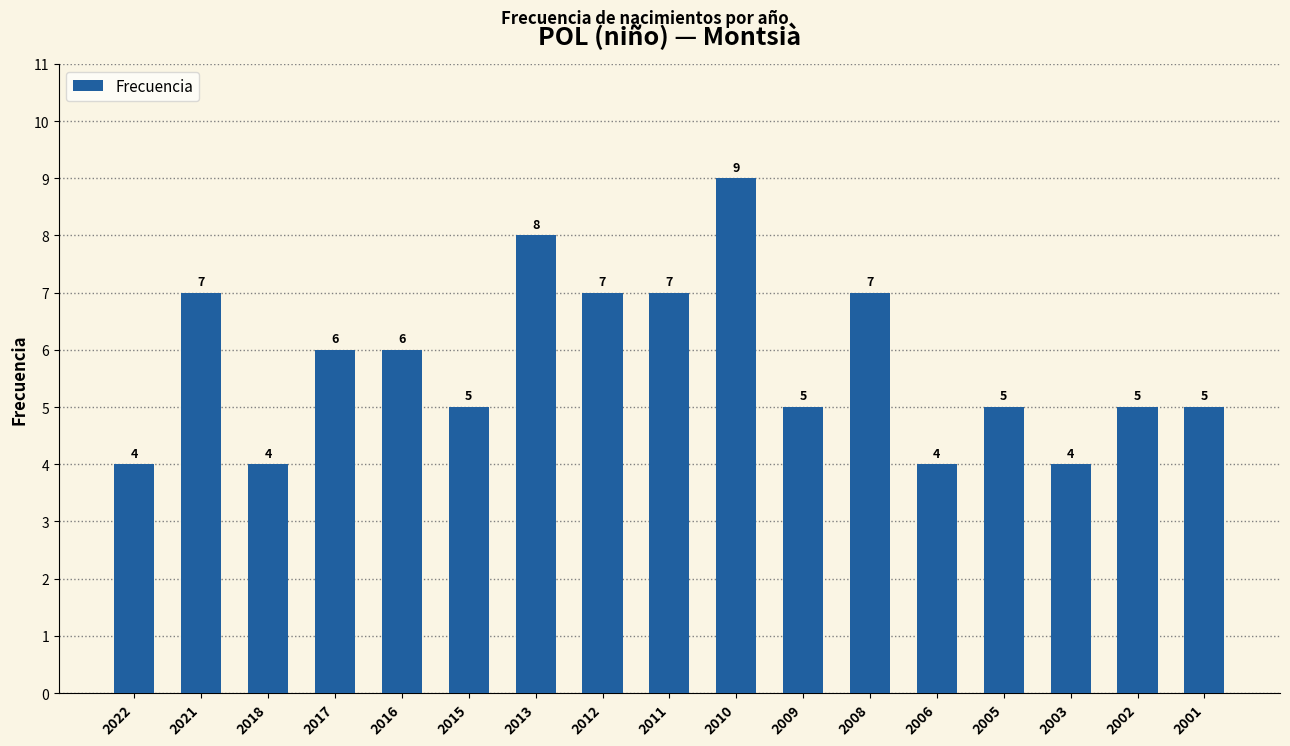

What is the average value?

6